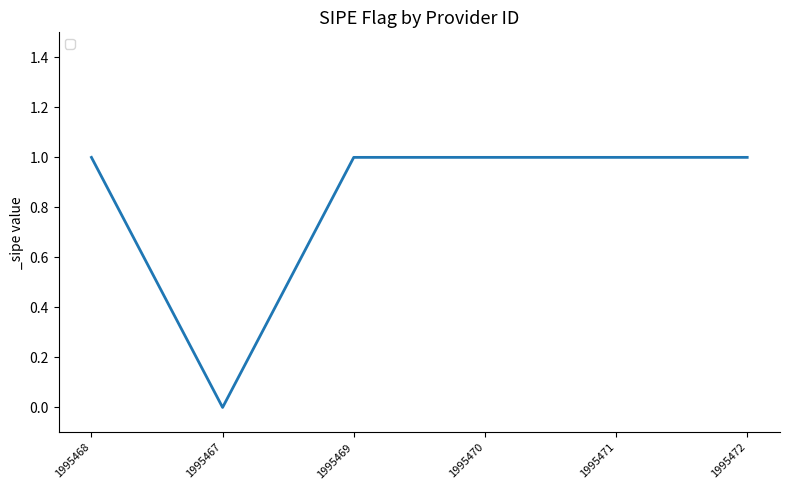

Reading left to right, transcribe all the data shown in this chart.

1	0	1	1	1	1